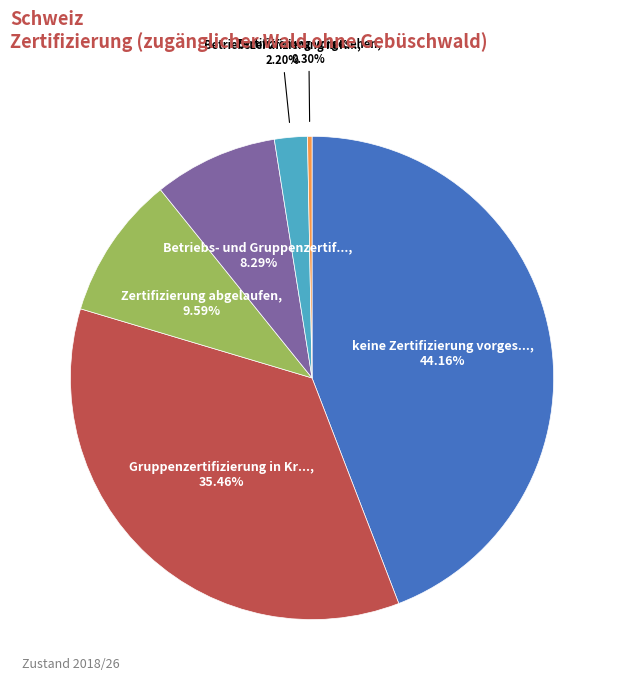

Does any single category account for the majority?

No